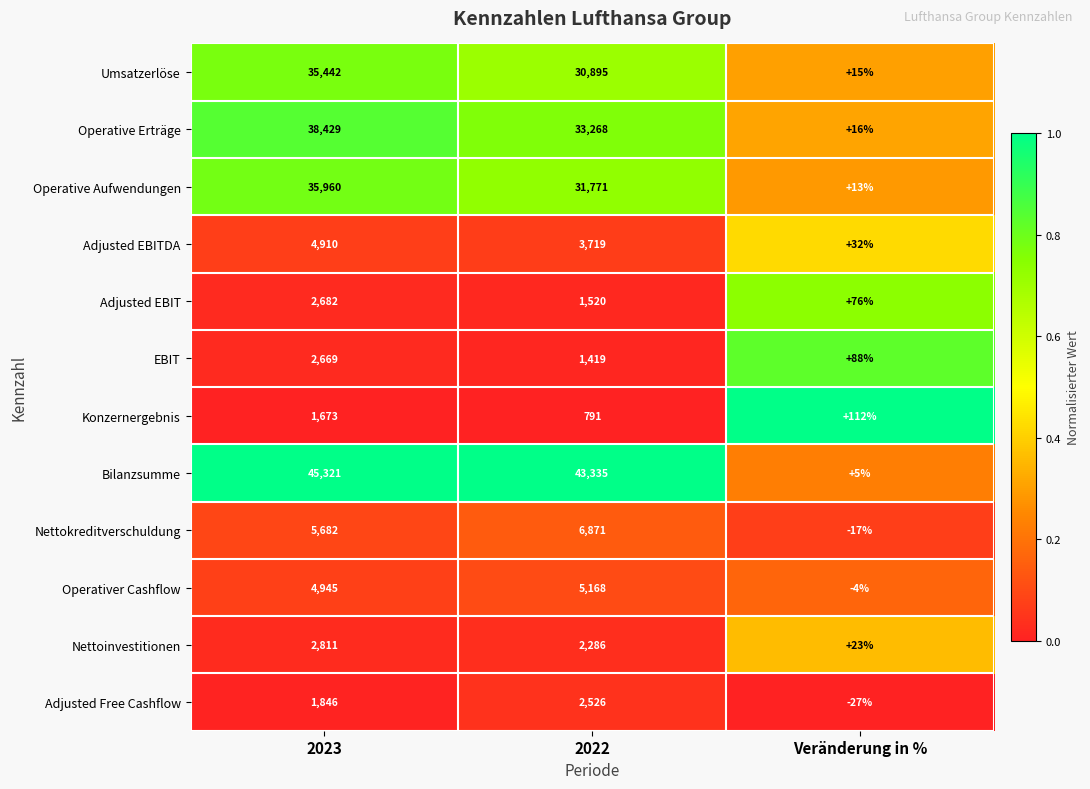

List the series in order of their peak value, highest first.

Bilanzsumme, Operative Erträge, Operative Aufwendungen, Umsatzerlöse, Nettokreditverschuldung, Operativer Cashflow, Adjusted EBITDA, Nettoinvestitionen, Adjusted EBIT, EBIT, Adjusted Free Cashflow, Konzernergebnis